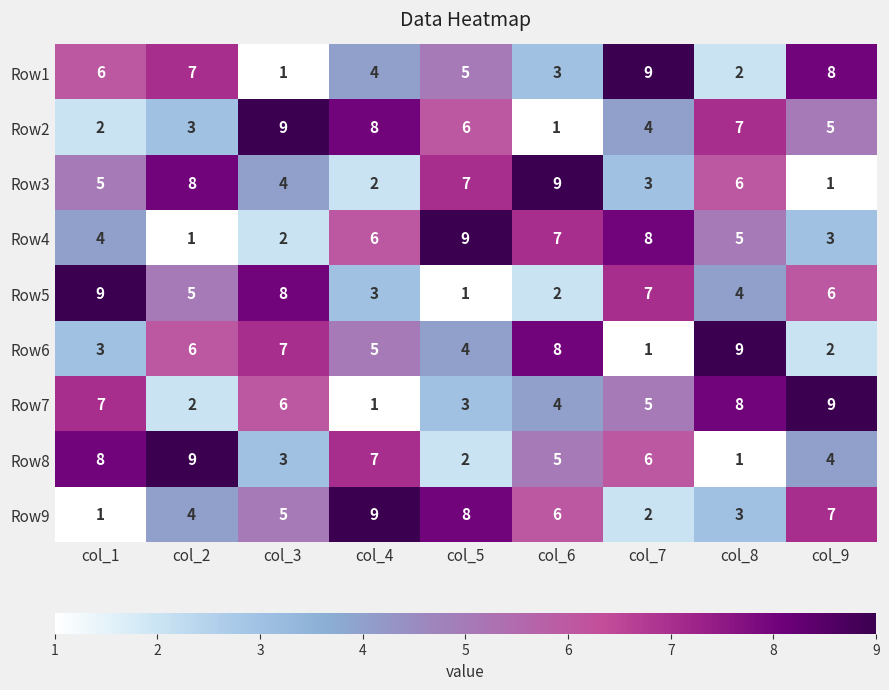

What is the total value across all series at col_8?

45